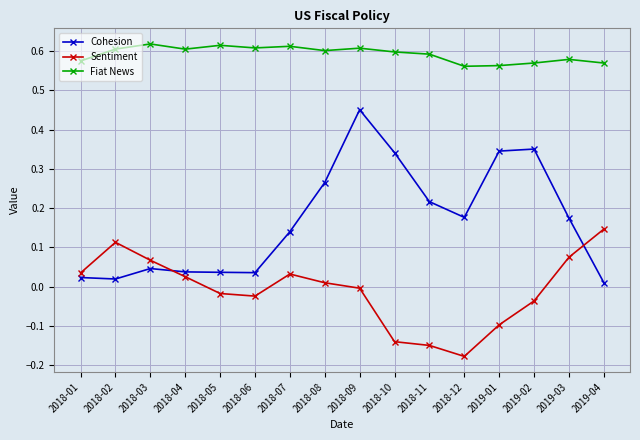

At which category is the sum across all series the highest?

2018-09